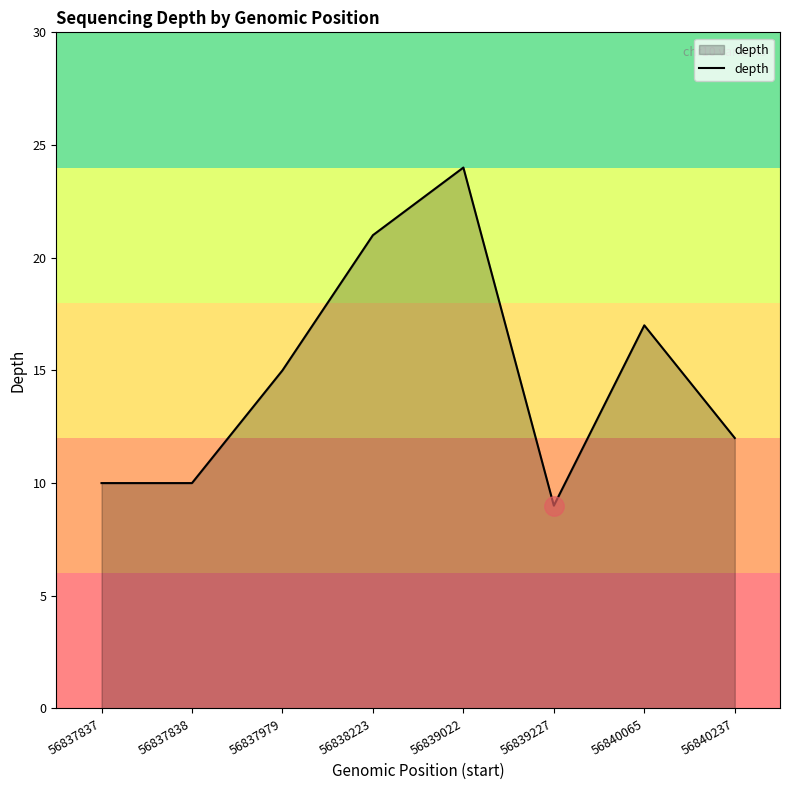

The value at 56839227 is 9. True or false?

True